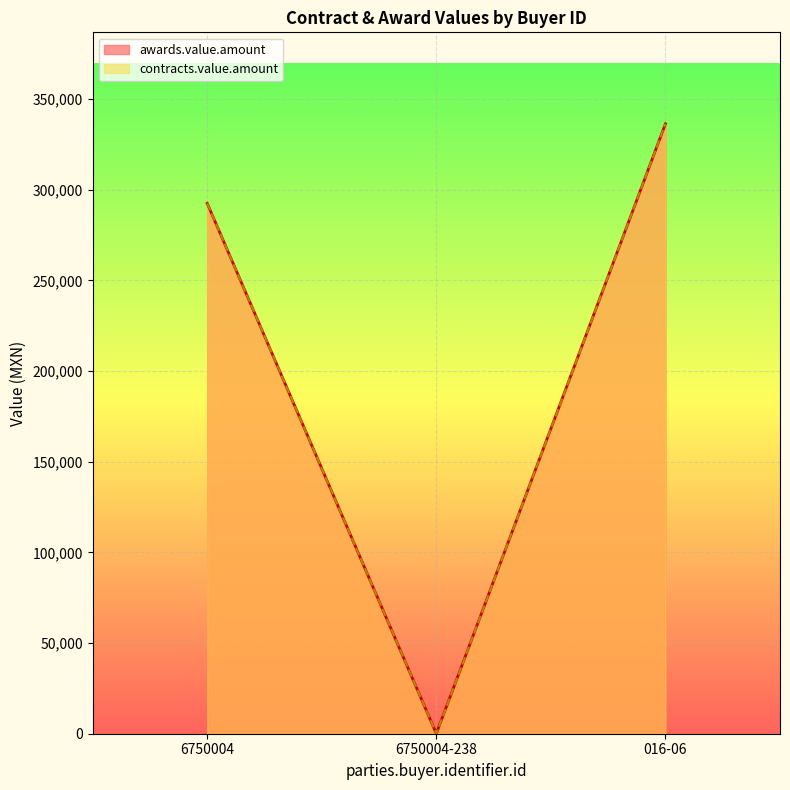

Which series has the largest total across all categories?

awards.value.amount